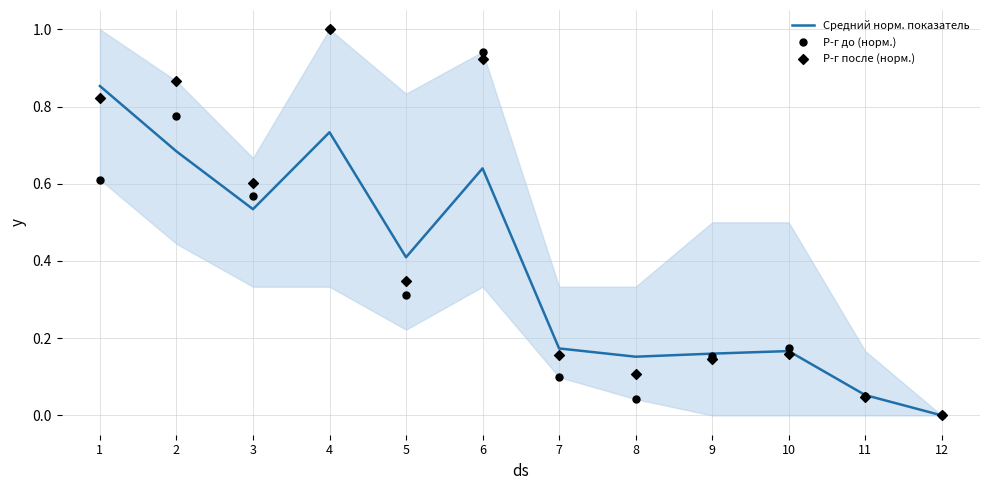

Which series has the largest Y range (max minus min)?

Р-г до (норм.)